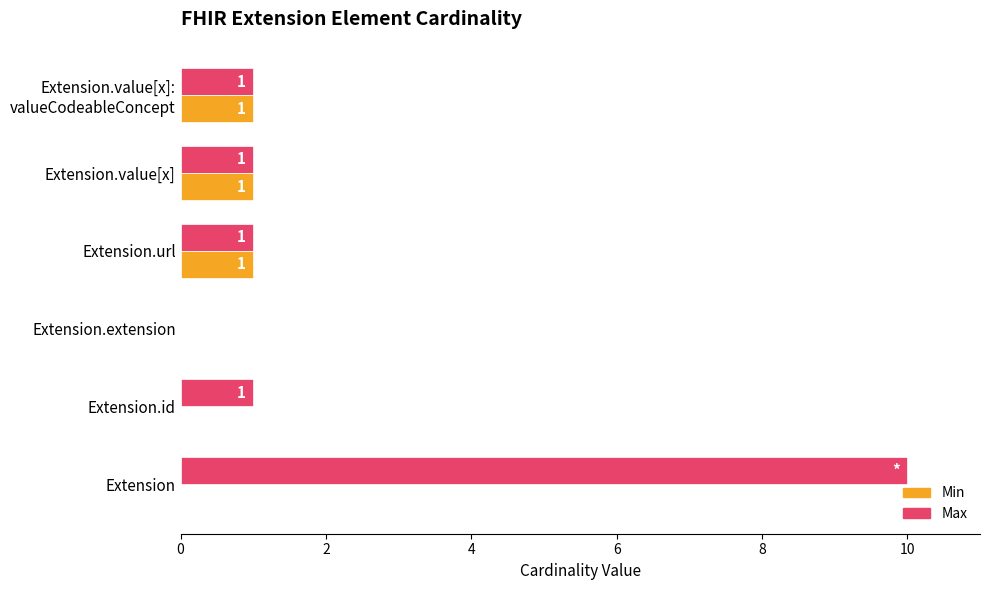

What is the sum of all Max values?

14